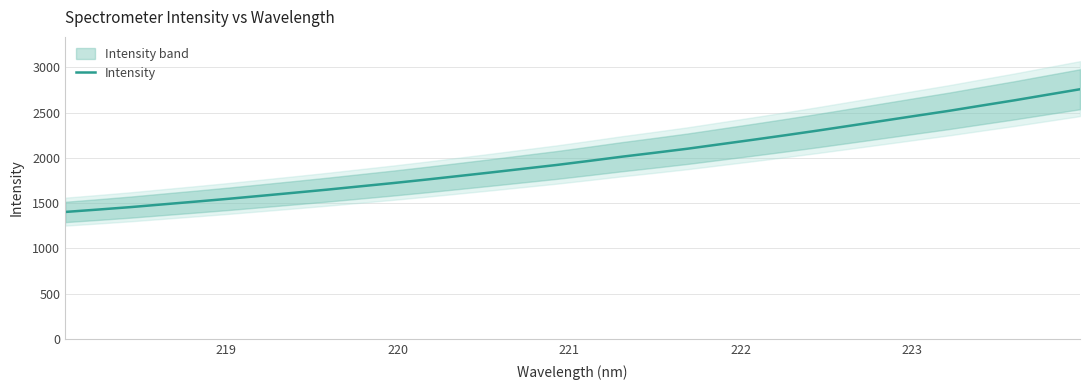

Count the number of data series in this chart.

1